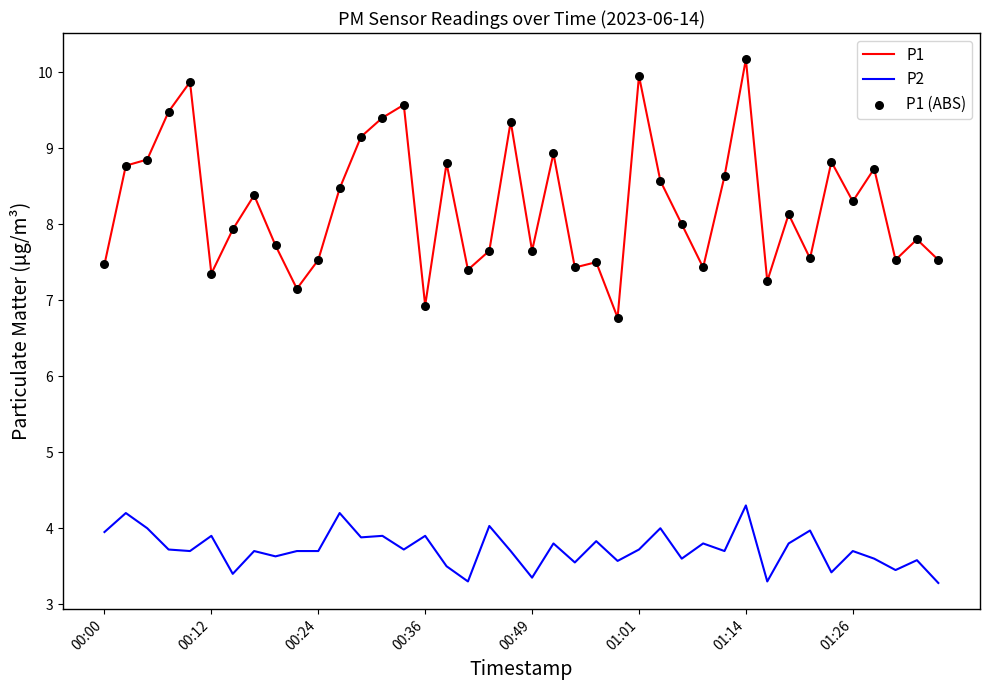

Which series has the largest total across all categories?

P1